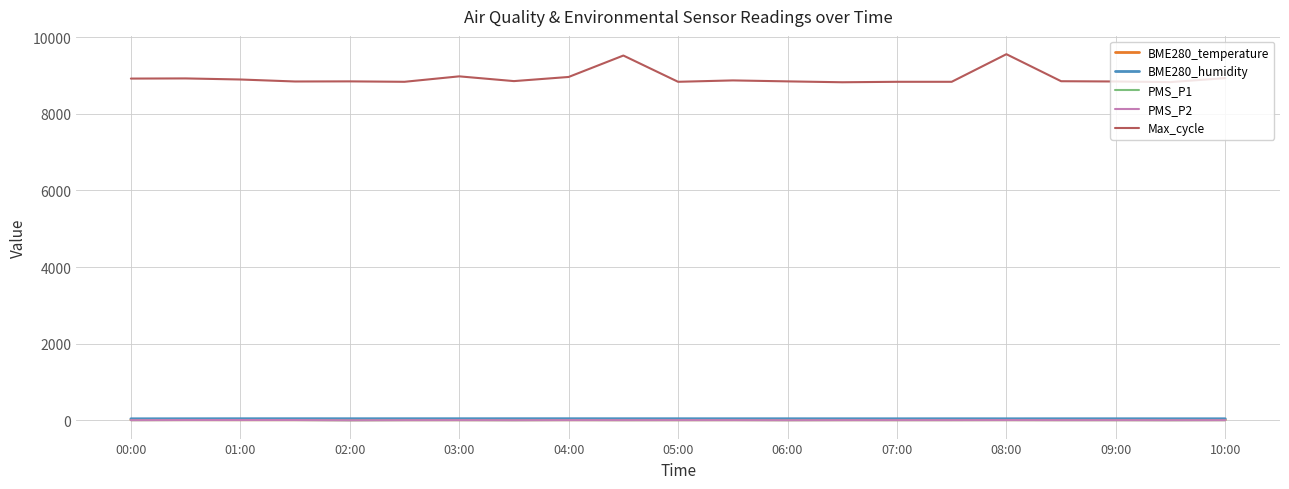

Which series has the widest spread of values?

Max_cycle